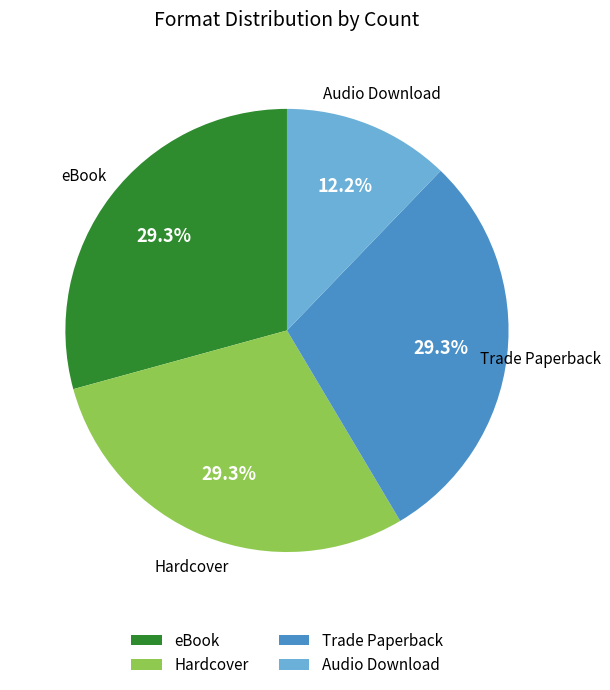

What percentage do Hardcover and Trade Paperback together represent?

58.5%